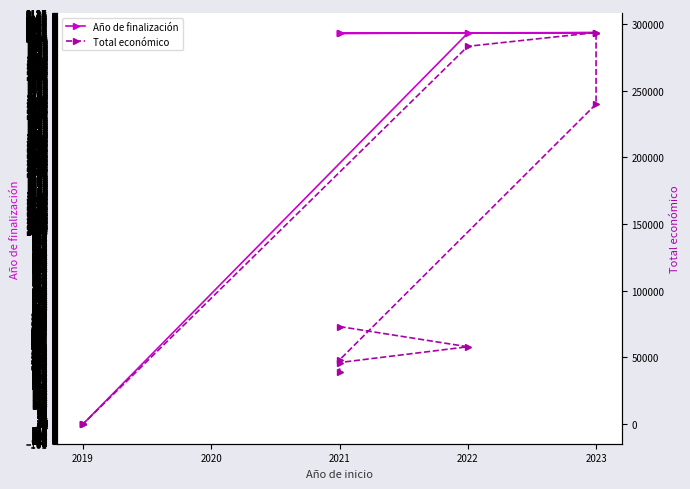

True or false: Total económico and Año de finalización cross at least once.

False